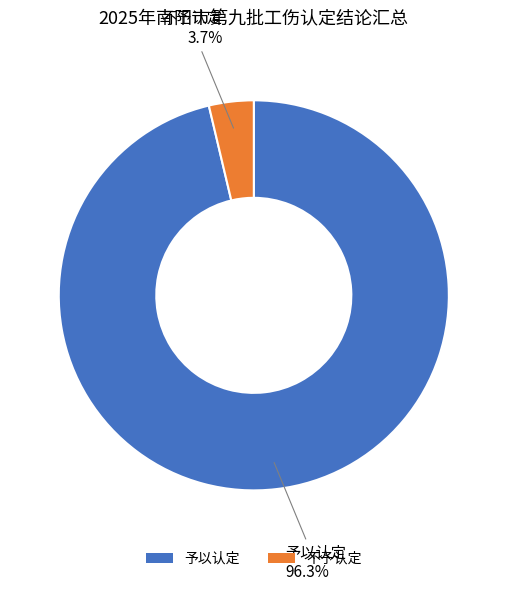

Rank the categories by value from lowest to highest.

不予认定, 予以认定